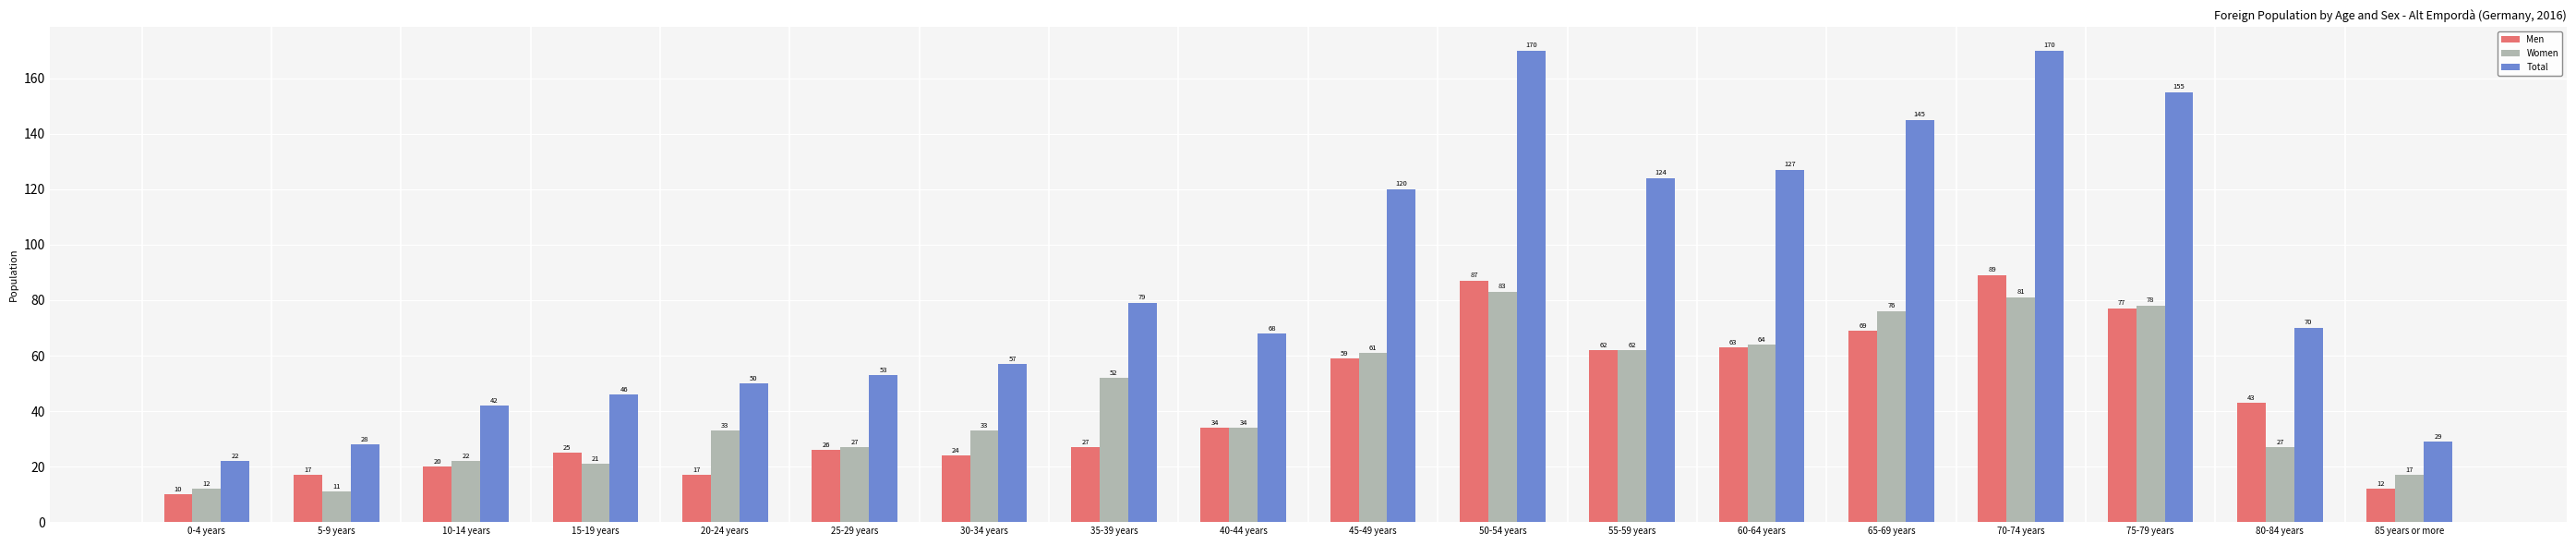

Which series has the largest range (max minus min)?

Total